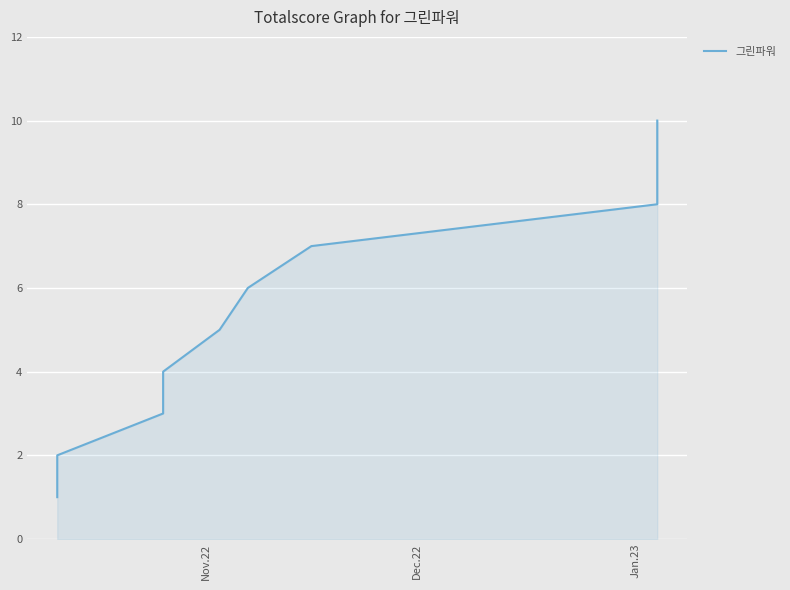

How many values are between 3 and 8?

6